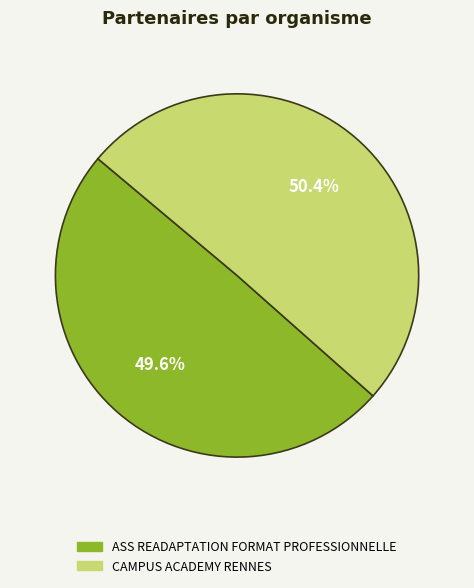

Between ASS READAPTATION FORMAT PROFESSIONNELLE and CAMPUS ACADEMY RENNES, which is larger?

CAMPUS ACADEMY RENNES